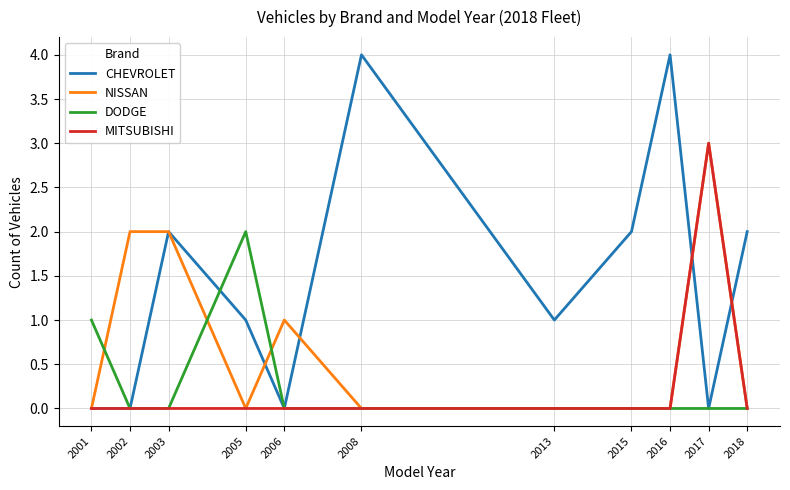

Which category has the highest value in the MITSUBISHI series?

2017